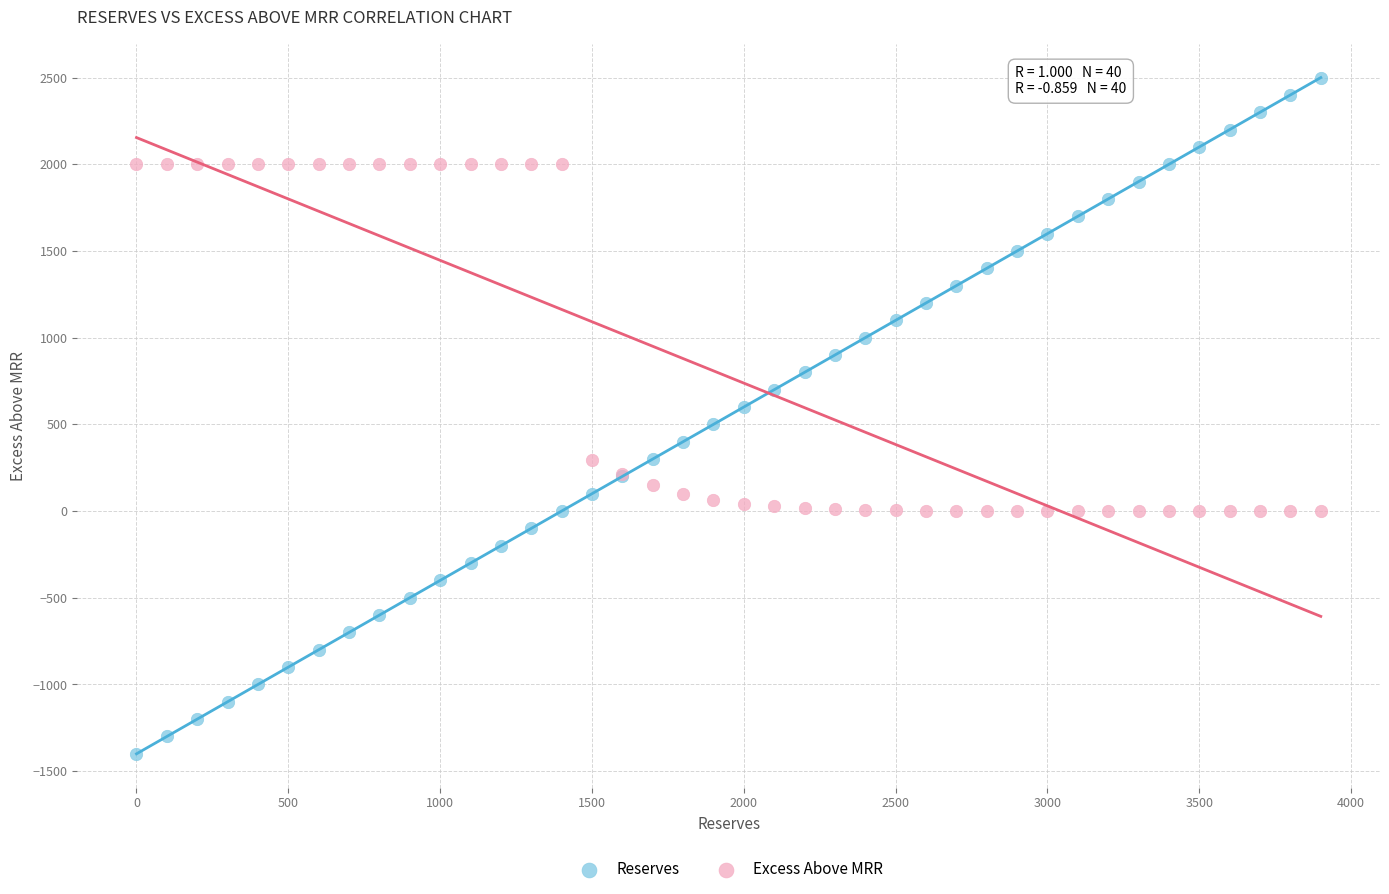

Which series reaches the minimum Y coordinate?

Reserves